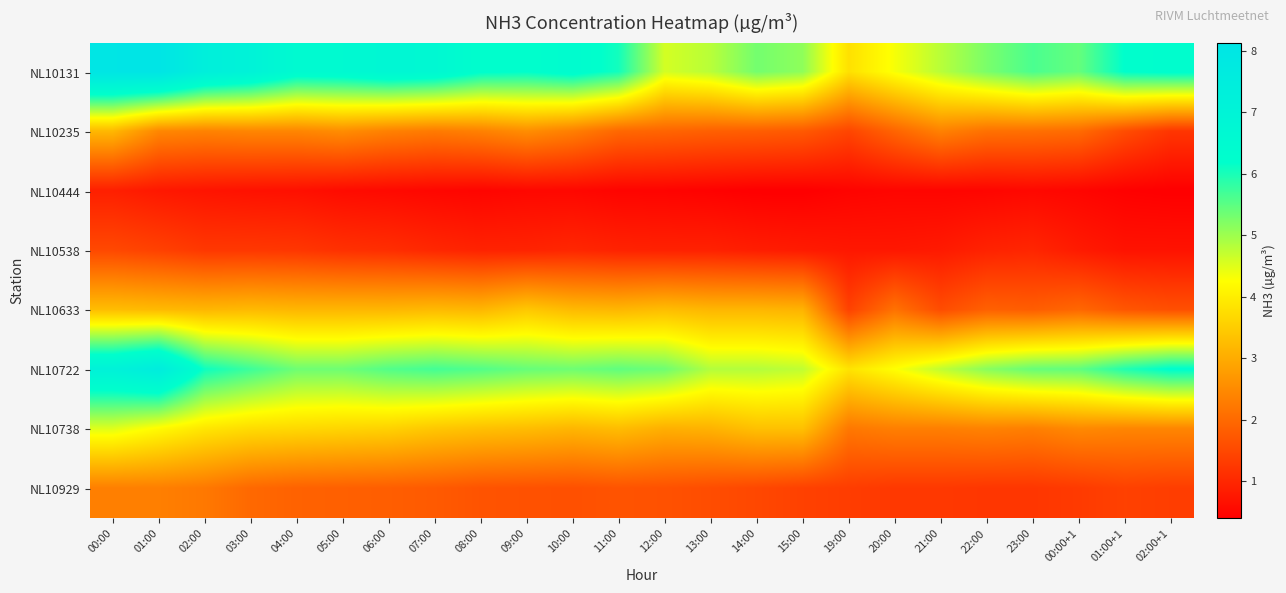

Reading left to right, extract all data points from this chart.

NL10131: 00:00=8.1	01:00=8.1	02:00=7.3	03:00=7.1	04:00=6.5	05:00=6.6	06:00=6.8	07:00=6.7	08:00=6.3	09:00=6.2	10:00=6.4	11:00=6.0	12:00=4.6	13:00=4.8	14:00=5.3	15:00=5.1	19:00=3.8	20:00=4.3	21:00=4.8	22:00=5.3	23:00=5.6	00:00+1=5.4	01:00+1=6.2	02:00+1=6.3
NL10235: 00:00=3.2	01:00=2.5	02:00=2.4	03:00=2.4	04:00=2.4	05:00=2.5	06:00=2.4	07:00=2.3	08:00=2.4	09:00=2.5	10:00=2.3	11:00=2.0	12:00=1.9	13:00=1.9	14:00=1.8	15:00=1.8	19:00=1.5	20:00=1.9	21:00=2.4	22:00=2.1	23:00=2.1	00:00+1=2.0	01:00+1=1.6	02:00+1=1.2
NL10444: 00:00=0.9	01:00=0.8	02:00=0.7	03:00=0.7	04:00=0.7	05:00=0.6	06:00=0.6	07:00=0.5	08:00=0.5	09:00=0.5	10:00=0.5	11:00=0.5	12:00=0.5	13:00=0.4	14:00=0.4	15:00=0.4	19:00=0.5	20:00=0.5	21:00=0.5	22:00=0.5	23:00=0.5	00:00+1=0.5	01:00+1=0.4	02:00+1=0.4
NL10538: 00:00=1.5	01:00=1.4	02:00=1.2	03:00=1.2	04:00=1.2	05:00=1.1	06:00=1.1	07:00=1.0	08:00=0.9	09:00=0.9	10:00=1.0	11:00=0.9	12:00=0.9	13:00=0.9	14:00=0.8	15:00=0.8	19:00=0.8	20:00=0.8	21:00=0.8	22:00=0.9	23:00=1.0	00:00+1=0.8	01:00+1=0.7	02:00+1=0.7
NL10633: 00:00=3.3	01:00=3.2	02:00=3.2	03:00=3.2	04:00=3.2	05:00=3.2	06:00=3.2	07:00=3.2	08:00=3.2	09:00=3.4	10:00=3.2	11:00=3.2	12:00=3.3	13:00=3.2	14:00=3.2	15:00=3.1	19:00=1.4	20:00=2.1	21:00=1.6	22:00=1.9	23:00=1.8	00:00+1=2.0	01:00+1=1.7	02:00+1=1.6
NL10722: 00:00=7.1	01:00=7.5	02:00=6.1	03:00=5.7	04:00=5.4	05:00=5.4	06:00=5.6	07:00=5.7	08:00=5.6	09:00=5.4	10:00=5.4	11:00=5.5	12:00=5.4	13:00=4.8	14:00=4.8	15:00=4.7	19:00=3.9	20:00=4.3	21:00=4.7	22:00=5.2	23:00=5.4	00:00+1=5.5	01:00+1=5.9	02:00+1=6.2
NL10738: 00:00=4.5	01:00=4.2	02:00=3.9	03:00=3.7	04:00=3.7	05:00=3.6	06:00=3.6	07:00=3.4	08:00=3.3	09:00=3.3	10:00=3.2	11:00=3.3	12:00=3.1	13:00=3.1	14:00=3.3	15:00=3.3	19:00=2.2	20:00=2.3	21:00=2.3	22:00=2.4	23:00=2.3	00:00+1=2.5	01:00+1=2.4	02:00+1=2.4
NL10929: 00:00=2.3	01:00=2.3	02:00=2.2	03:00=2.0	04:00=1.9	05:00=1.9	06:00=1.8	07:00=1.8	08:00=1.7	09:00=1.6	10:00=1.6	11:00=1.7	12:00=1.6	13:00=1.6	14:00=1.5	15:00=1.4	19:00=1.3	20:00=1.3	21:00=1.3	22:00=1.2	23:00=1.2	00:00+1=1.3	01:00+1=1.4	02:00+1=1.3